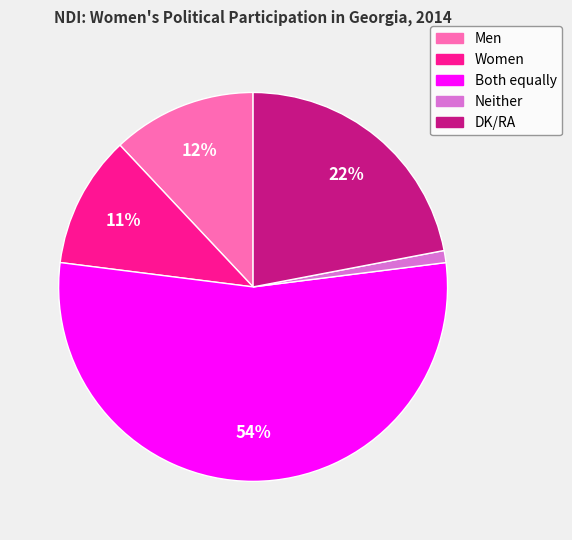

Rank the categories by value from highest to lowest.

Both equally, DK/RA, Men, Women, Neither